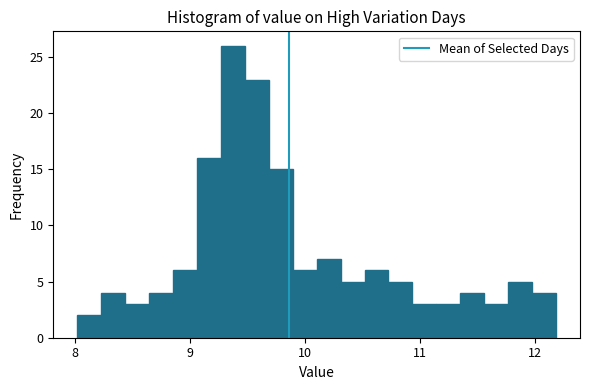

Read against the x-axis, roughly where is the centre of the tallest bar?

9.4